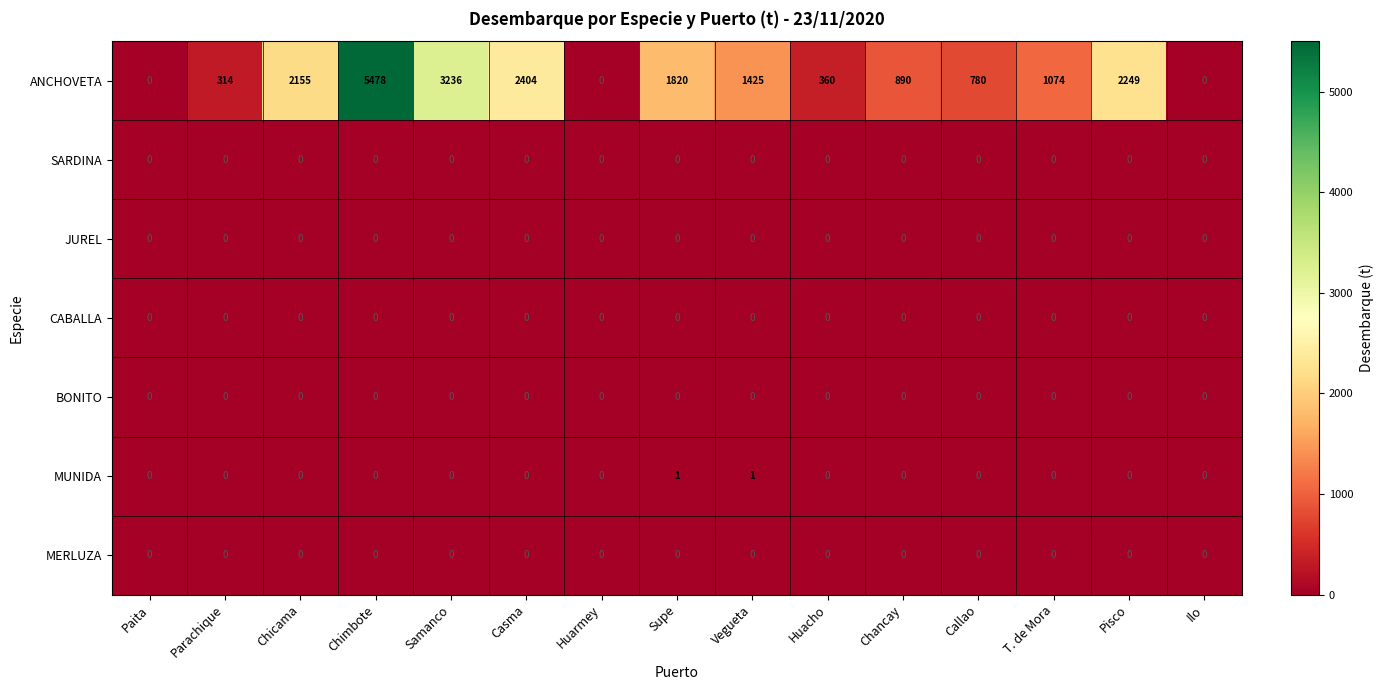

What is the sum of the ANCHOVETA values at Supe and Huarmey?

1820